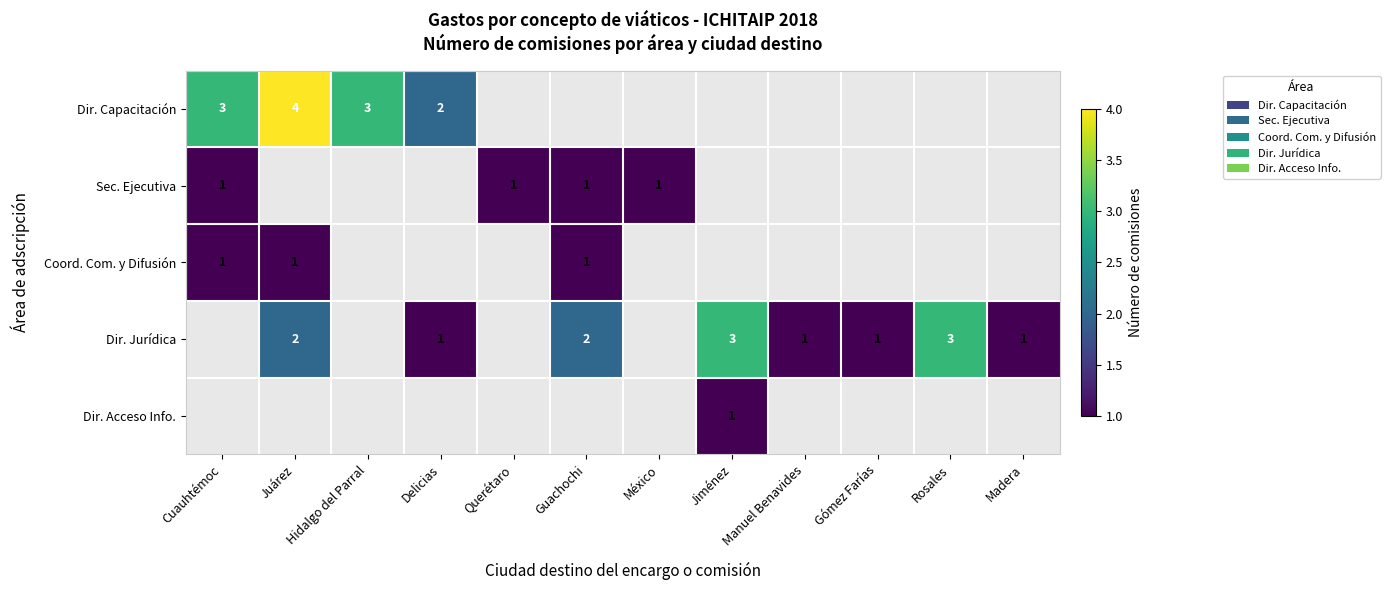

The value of Sec. Ejecutiva at Querétaro is 1. True or false?

True